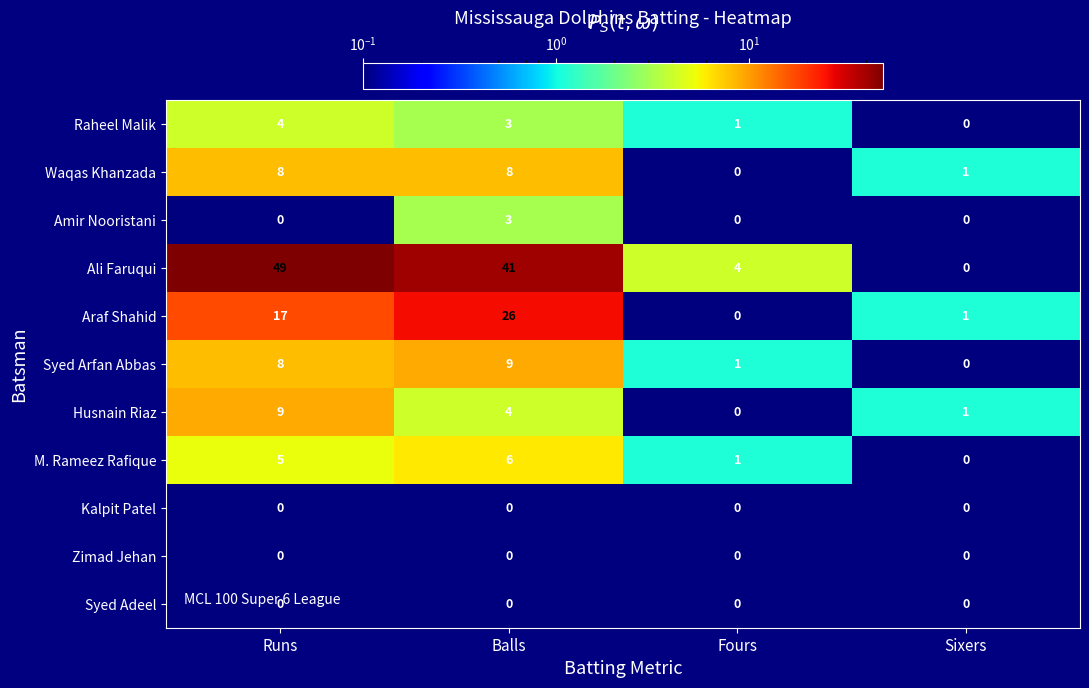

Which category has the lowest value in the M. Rameez Rafique series?

Sixers